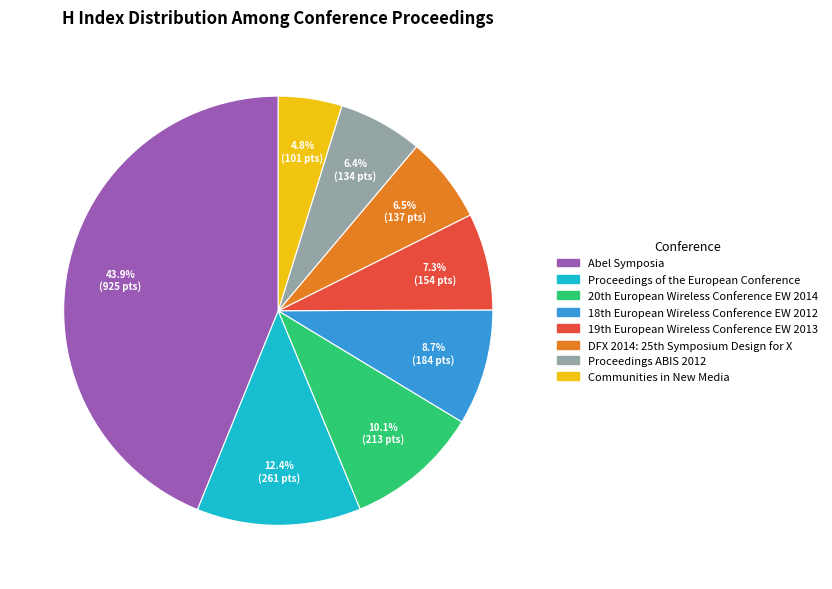

Count the number of slices in the pie.

8